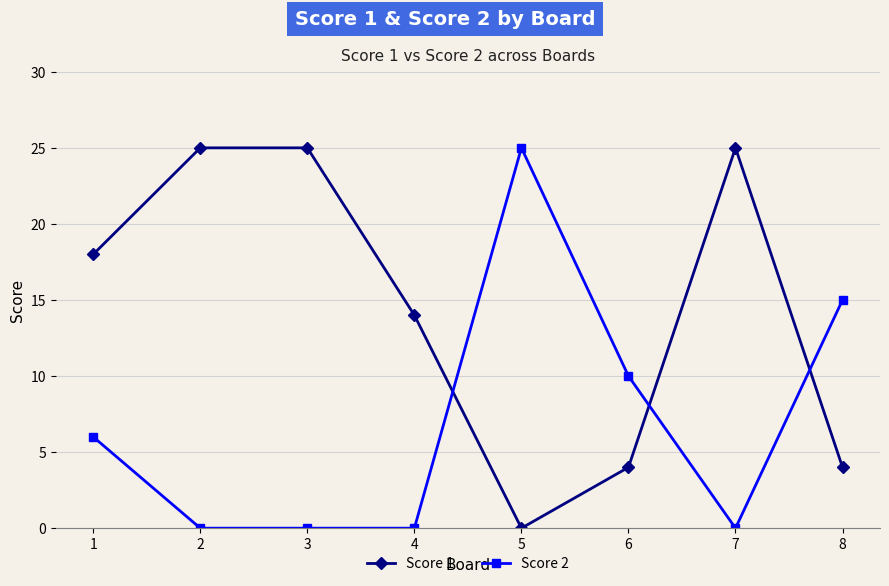

List the series in order of their overall mean, highest first.

Score 1, Score 2